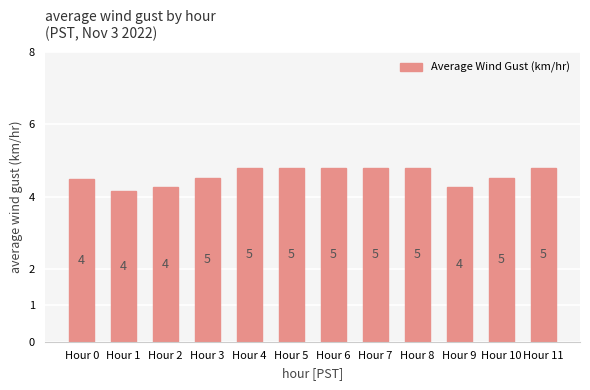

Reading left to right, extract all data points from this chart.

Hour 0=4.5	Hour 1=4.2	Hour 2=4.3	Hour 3=4.5	Hour 4=4.8	Hour 5=4.8	Hour 6=4.8	Hour 7=4.8	Hour 8=4.8	Hour 9=4.3	Hour 10=4.5	Hour 11=4.8